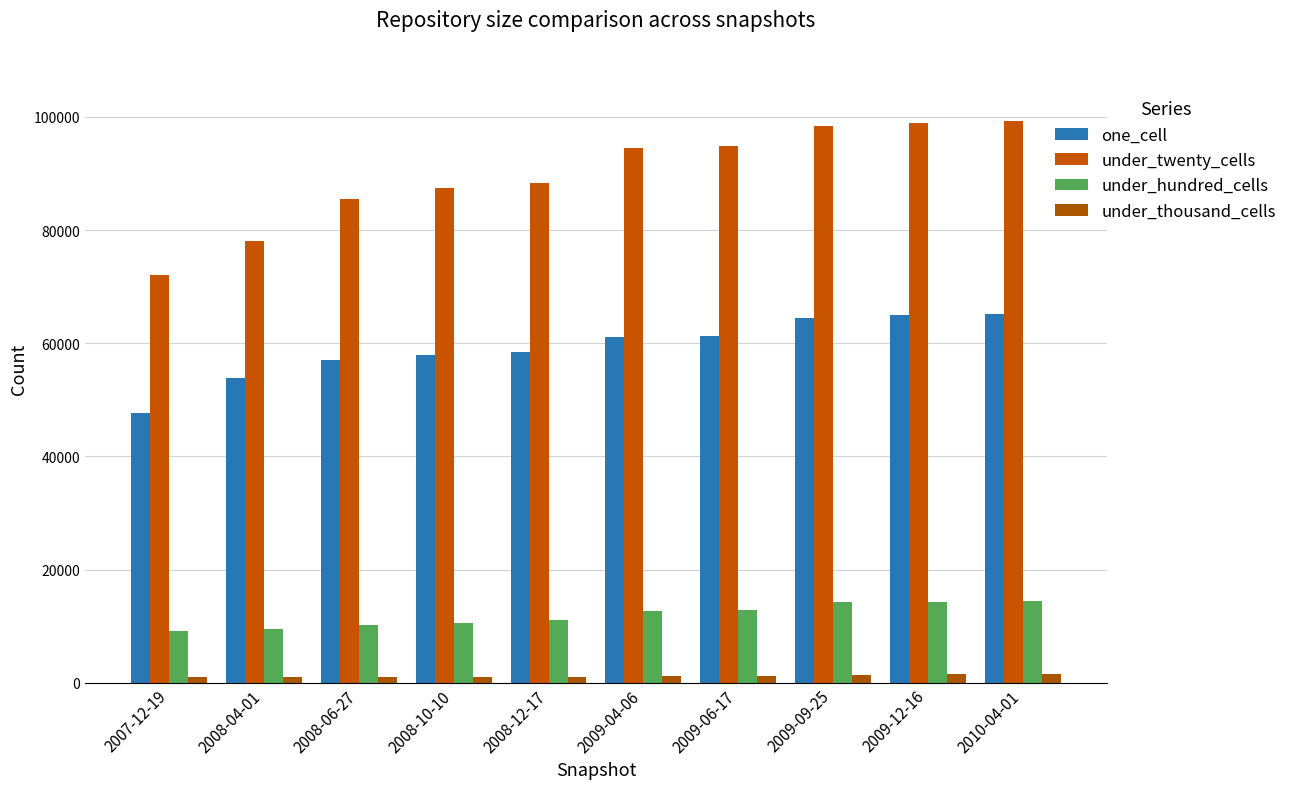

How many distinct data groups are displayed?

4